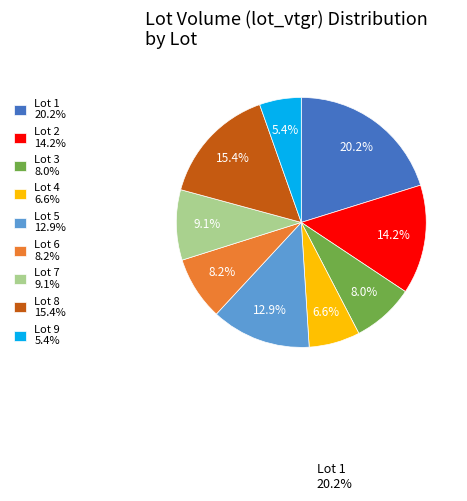

What percentage is the Lot 6 slice, to the nearest percent?

8%